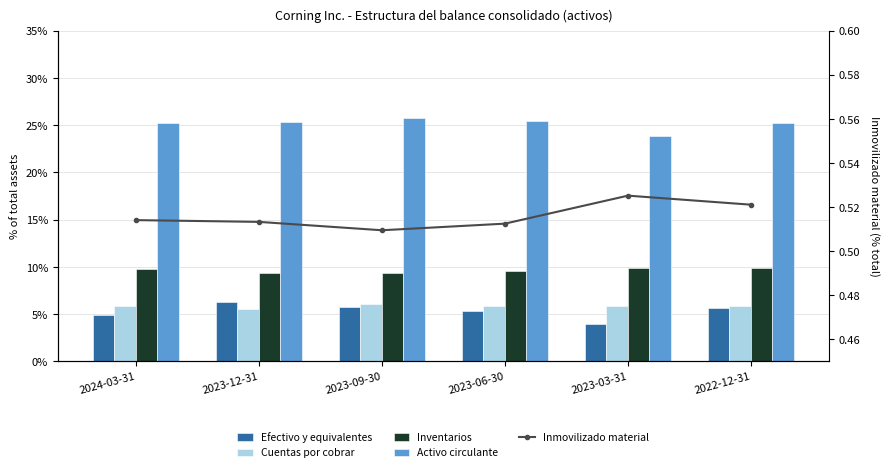

What is the label of the 5th bar from the left?

2023-03-31